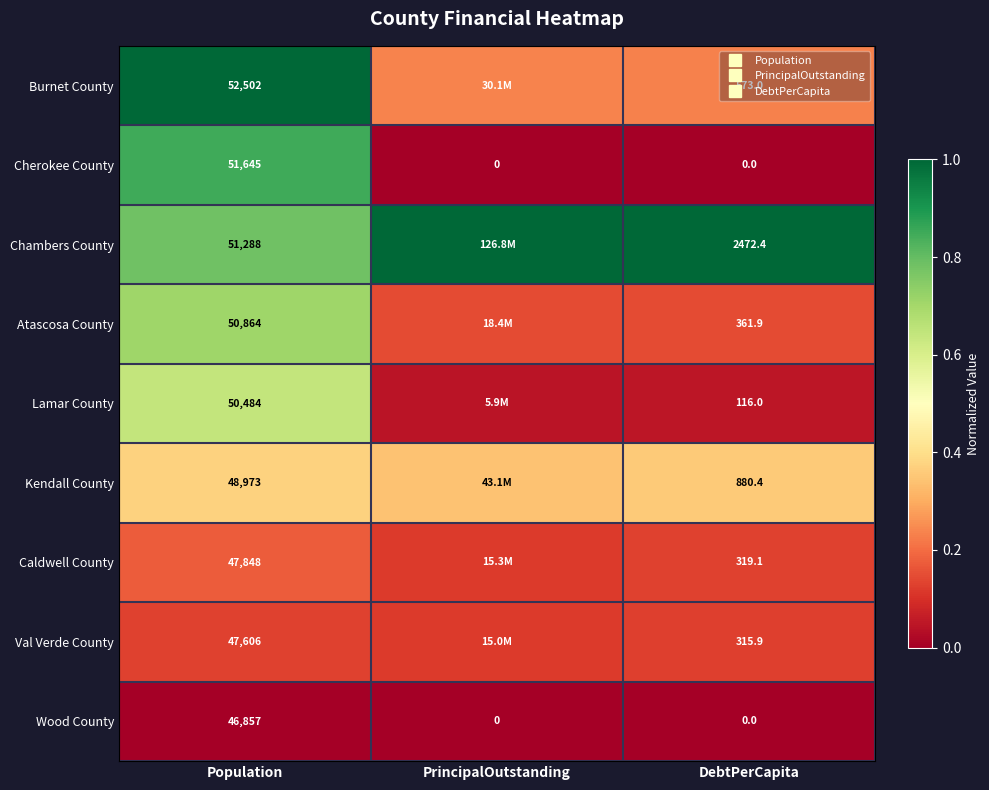

Is the value of Kendall County at PrincipalOutstanding greater than the value of Caldwell County at Population?

Yes